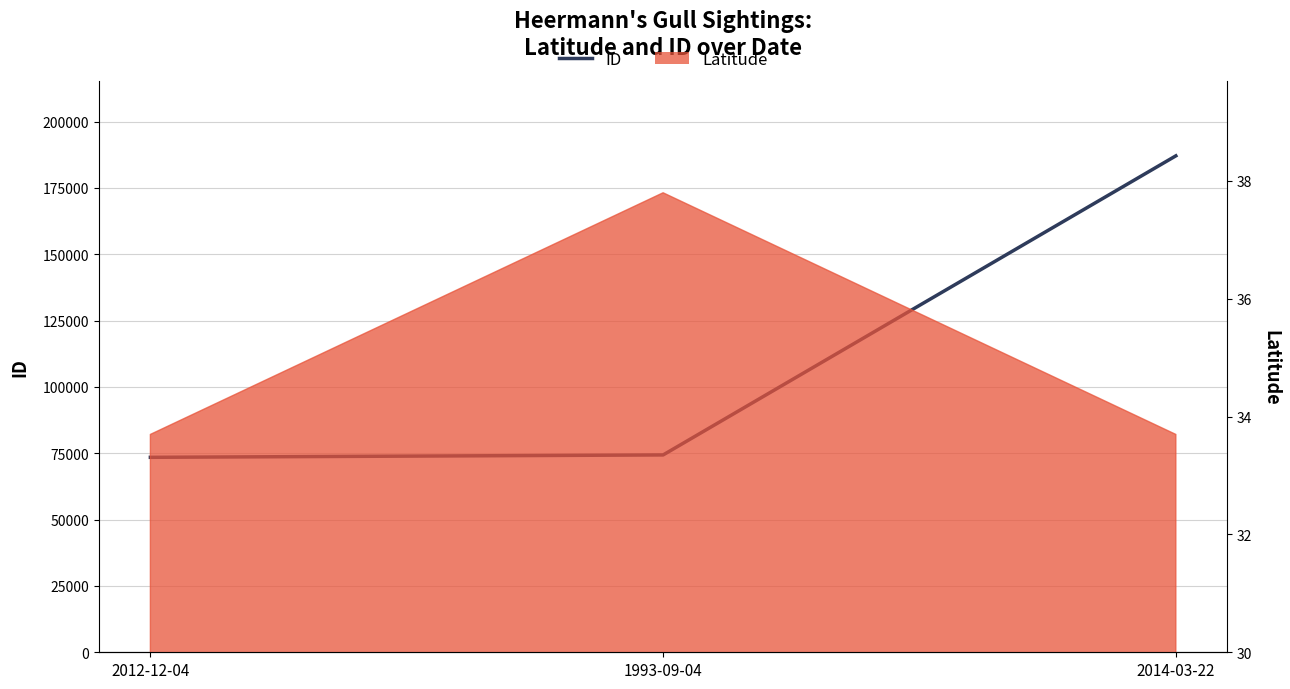

Read the value at 2012-12-04, to the nearest 50.

73500